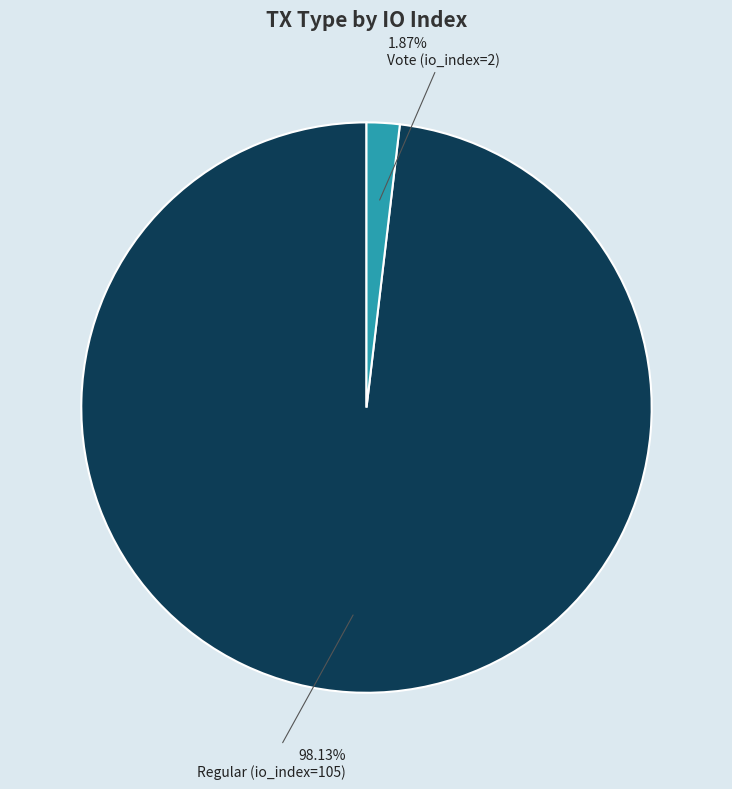

Combined, what portion of the pie is Vote (io_index=2) and Regular (io_index=105)?

100.0%